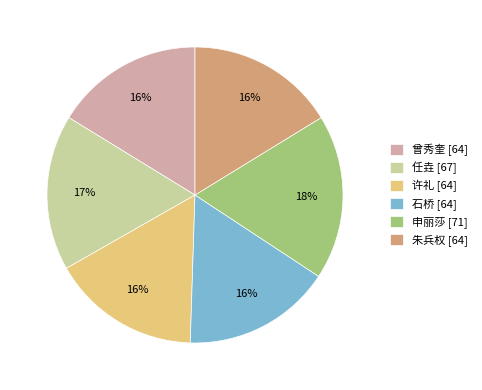

The 石桥 slice represents 25% of the pie. True or false?

False